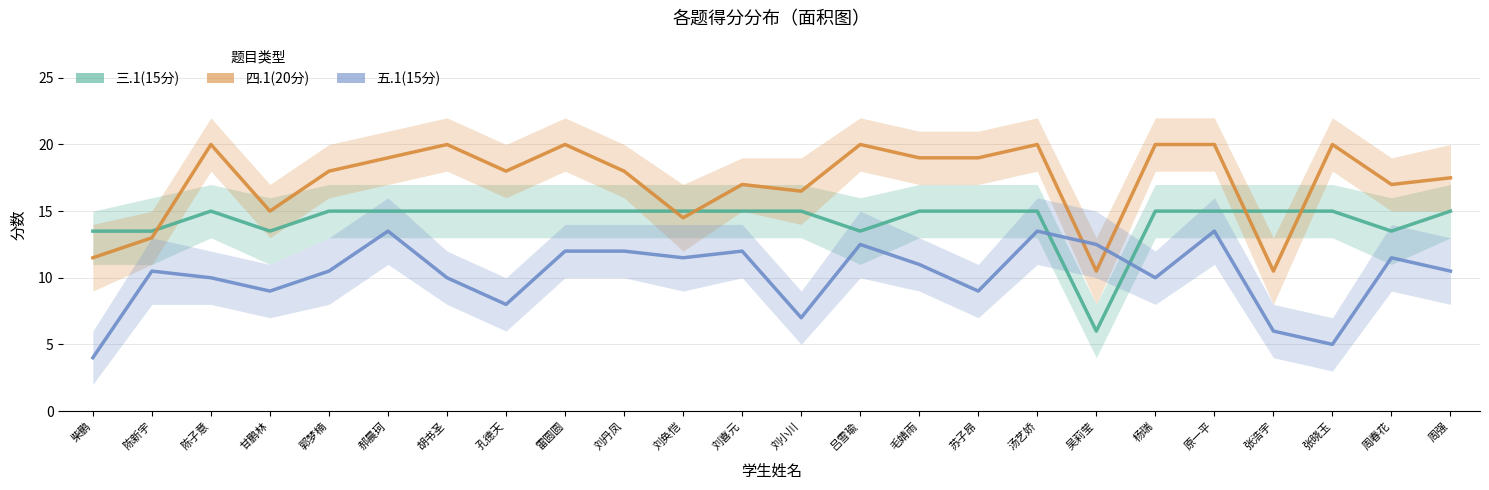

Rank the series by their maximum value, from highest to lowest.

四.1(20分), 三.1(15分), 五.1(15分)